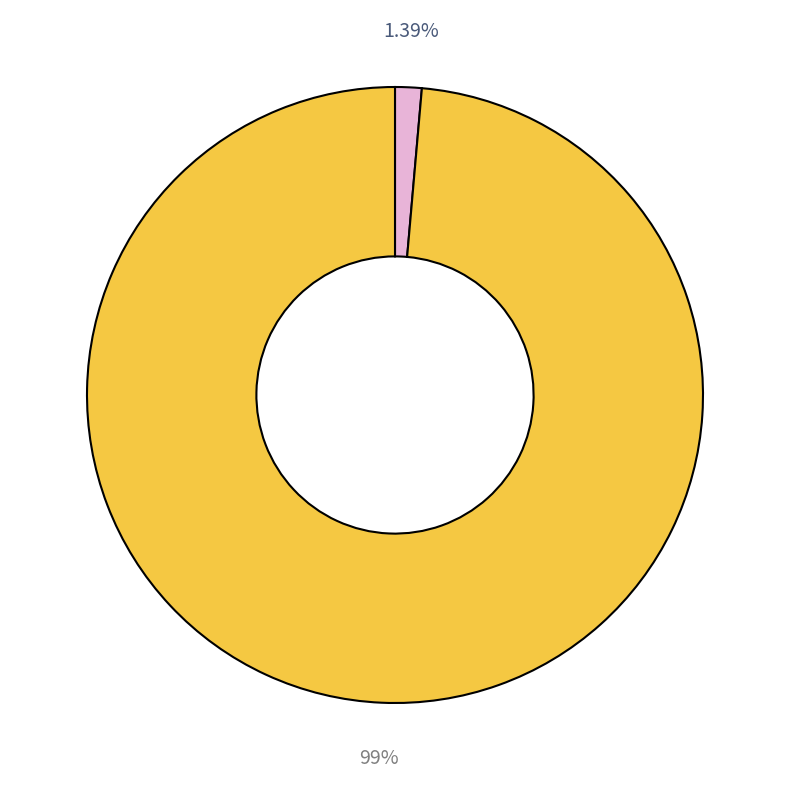

Does any single category account for the majority?

Yes